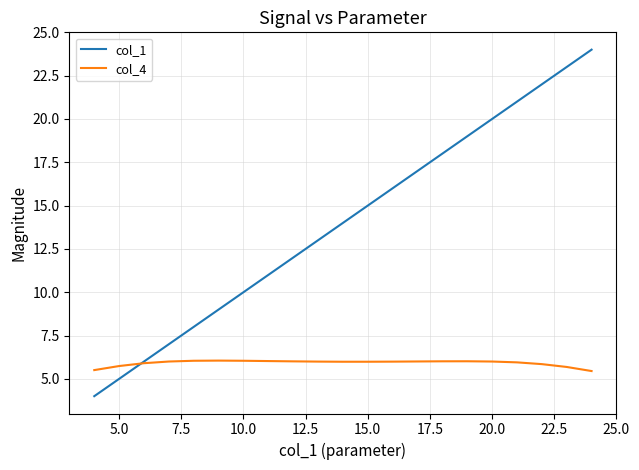

Which series has the largest total across all categories?

col_1